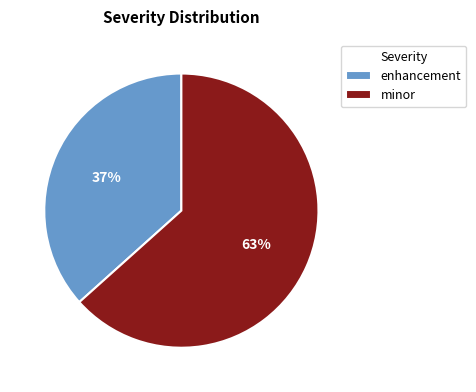

True or false: minor accounts for 63% of the total.

True